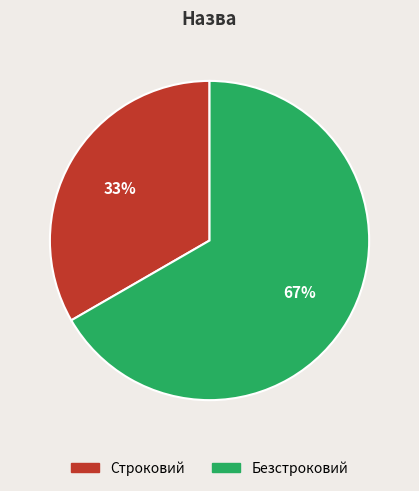

Which slice is the smallest?

Строковий